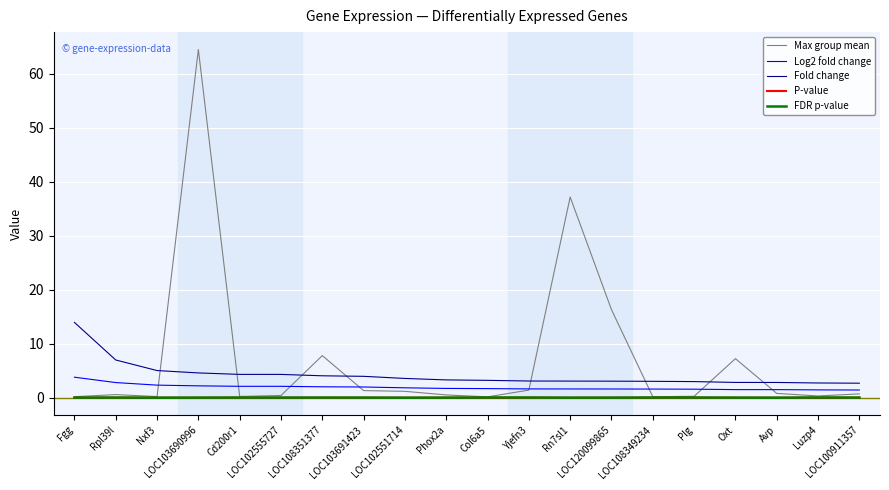

What is the difference between the maximum and second lowest values in the Max group mean series?

64.3